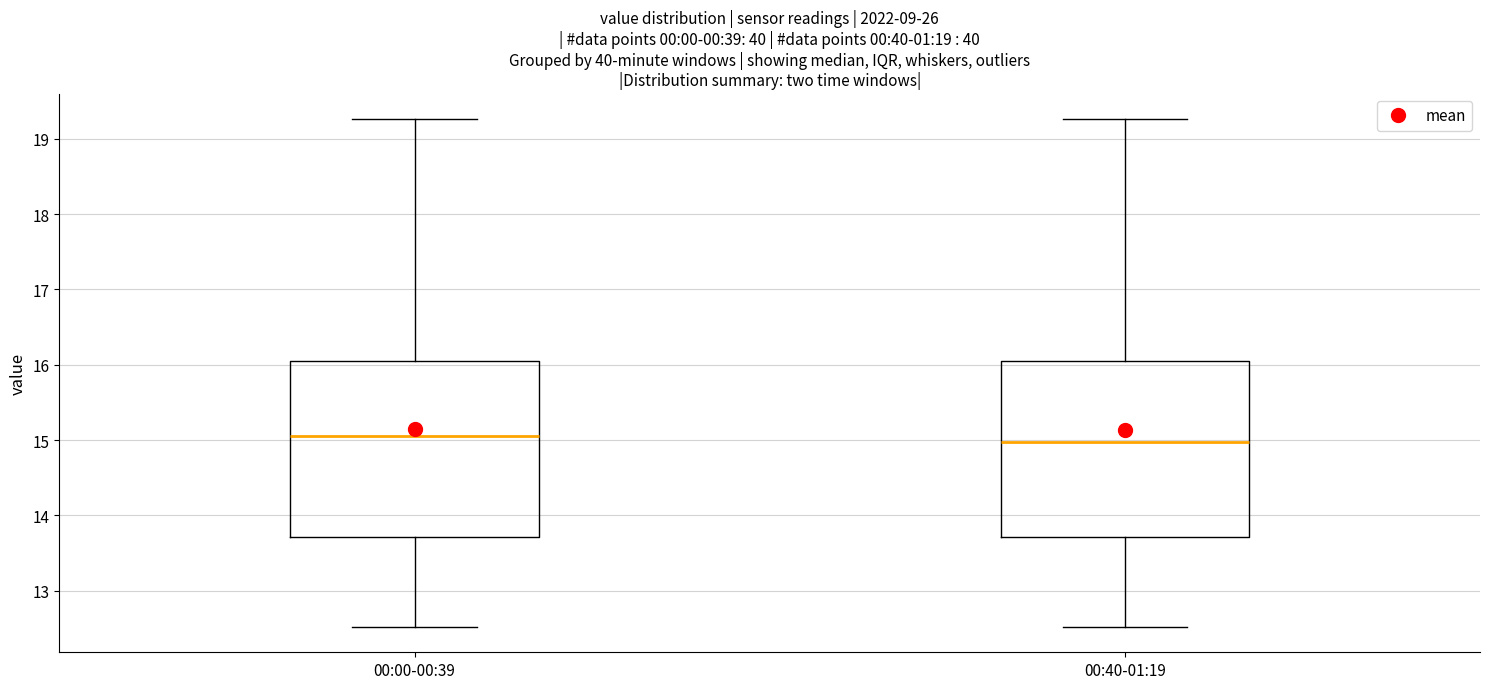

Reading left to right, transcribe this box plot: for each box, give where its median line is, the range the box spans, and where its two whiskers end, as read against the y-axis. The values are not printed on the chart, so give them approximately, as read against the axis.

00:00-00:39: median 15.1, box 13.7 to 16.0, whiskers 12.5 to 19.3
00:40-01:19: median 15.0, box 13.7 to 16.0, whiskers 12.5 to 19.3